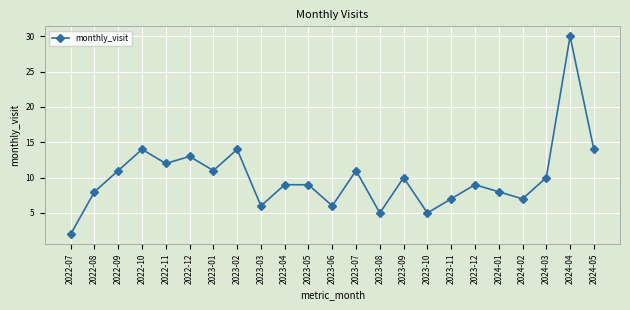

True or false: the data has more than 0 interior local peaks.

True